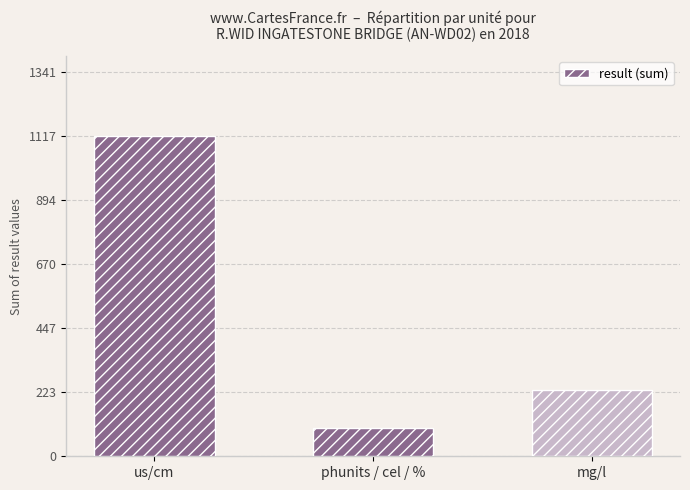

What is the minimum value shown in the chart?

100.2